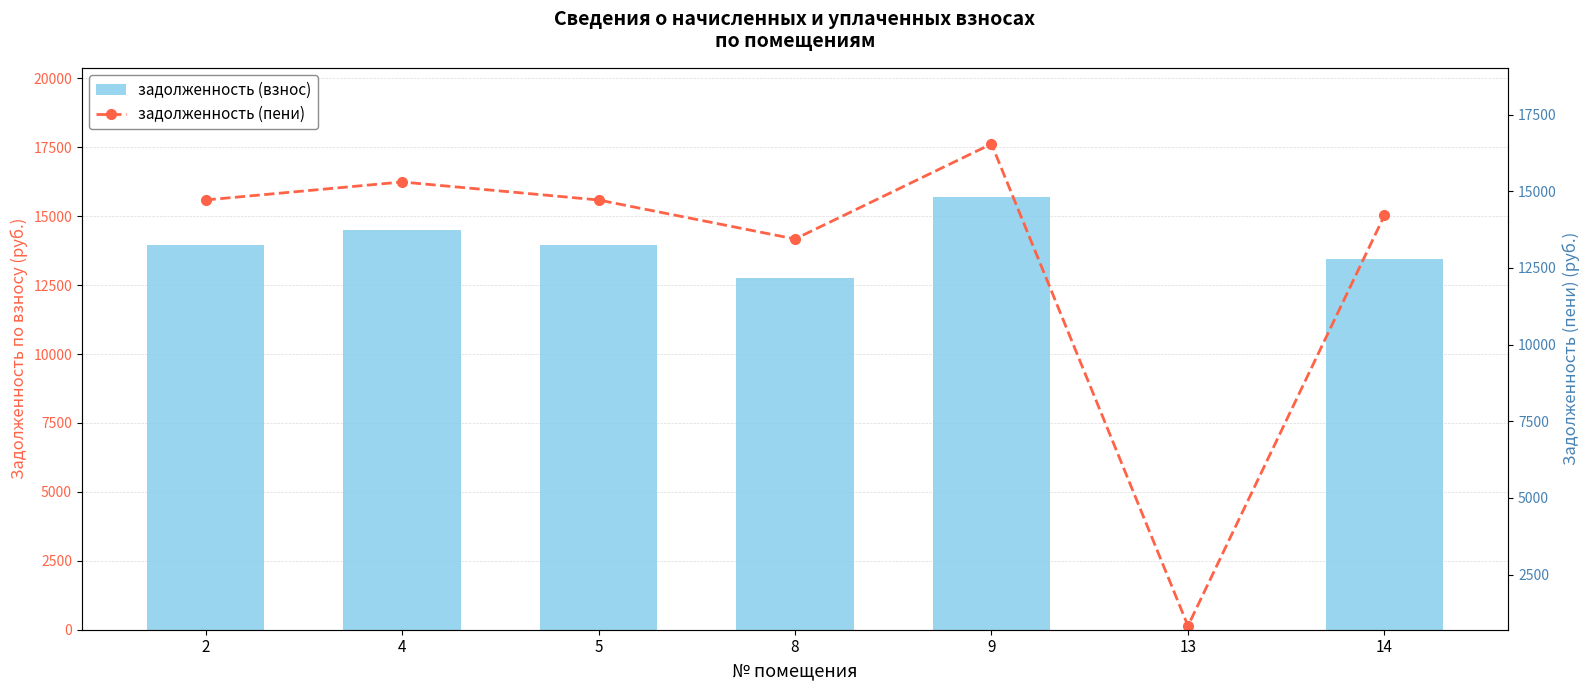

Which category has the lowest value in the задолженность (взнос) series?

13